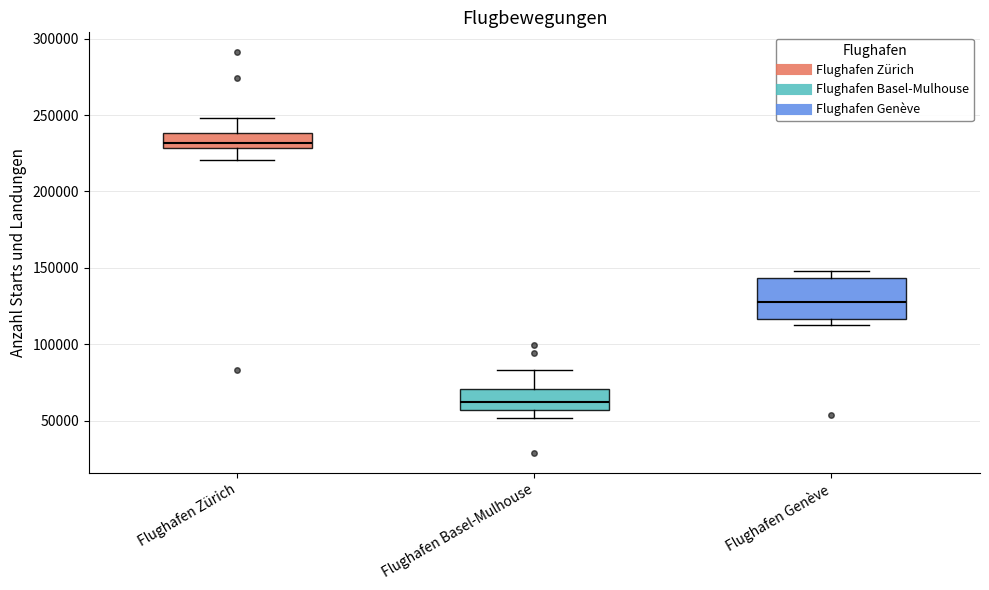

Which box has the highest median line?

Flughafen Zürich